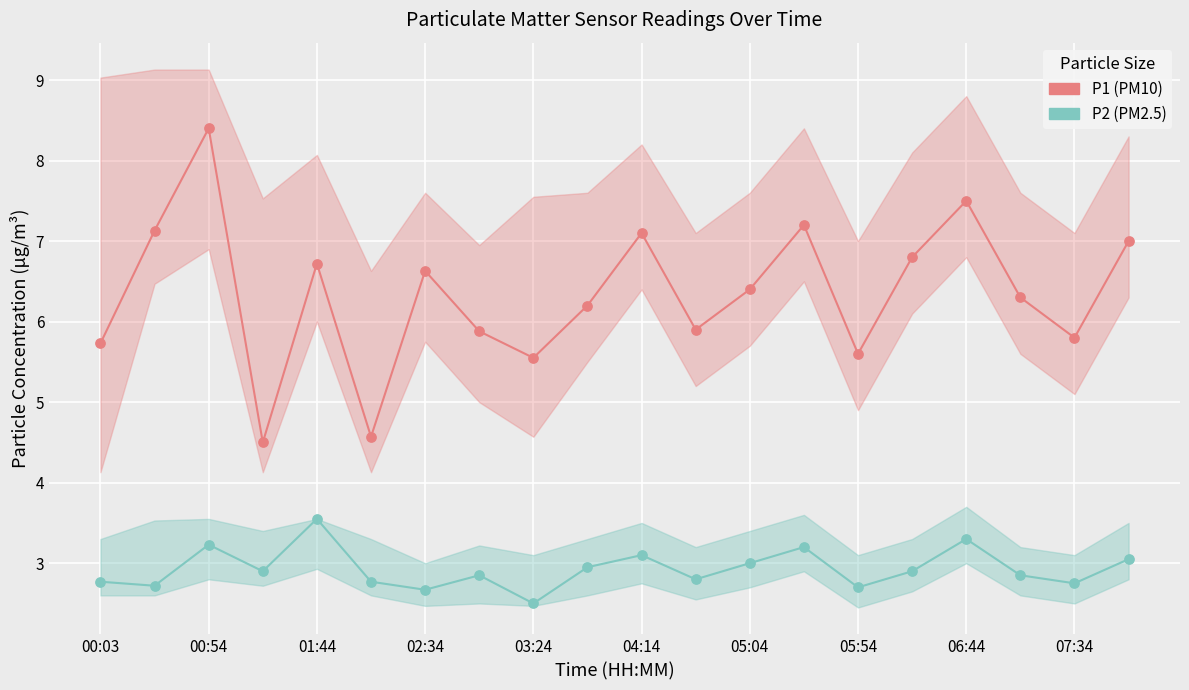

Which series reaches the minimum Y coordinate?

P2